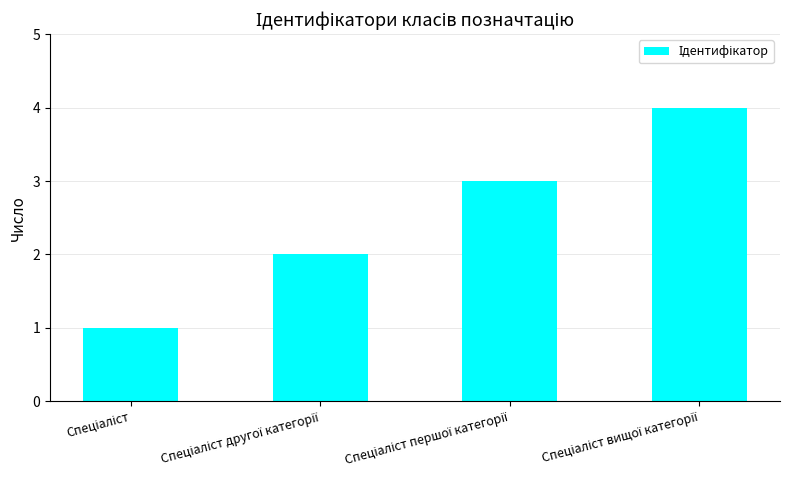

What is the maximum value shown in the chart?

4